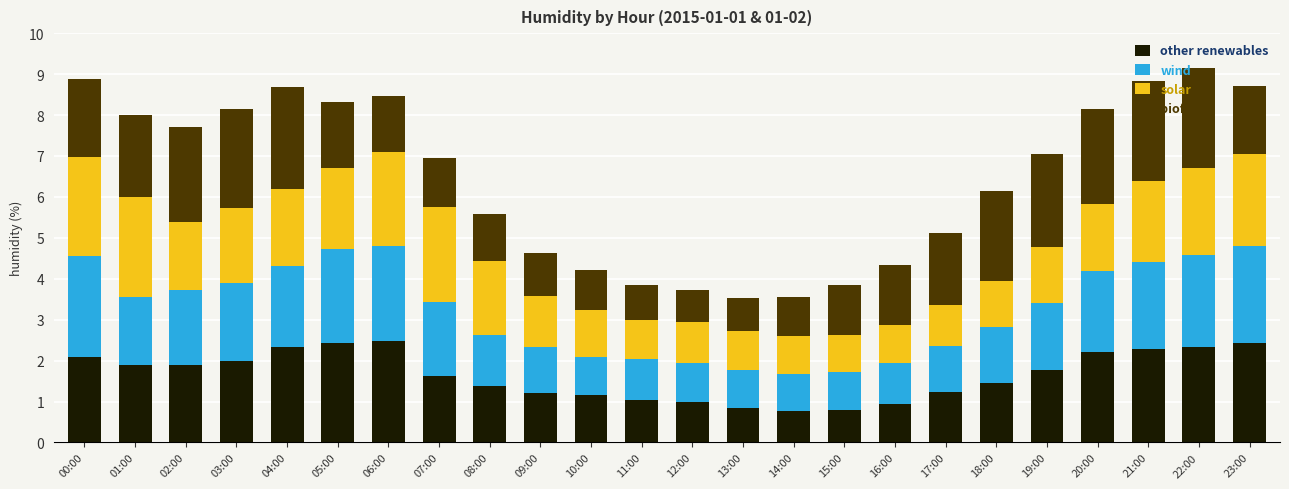

What is the highest value of the other renewables series?

2.5